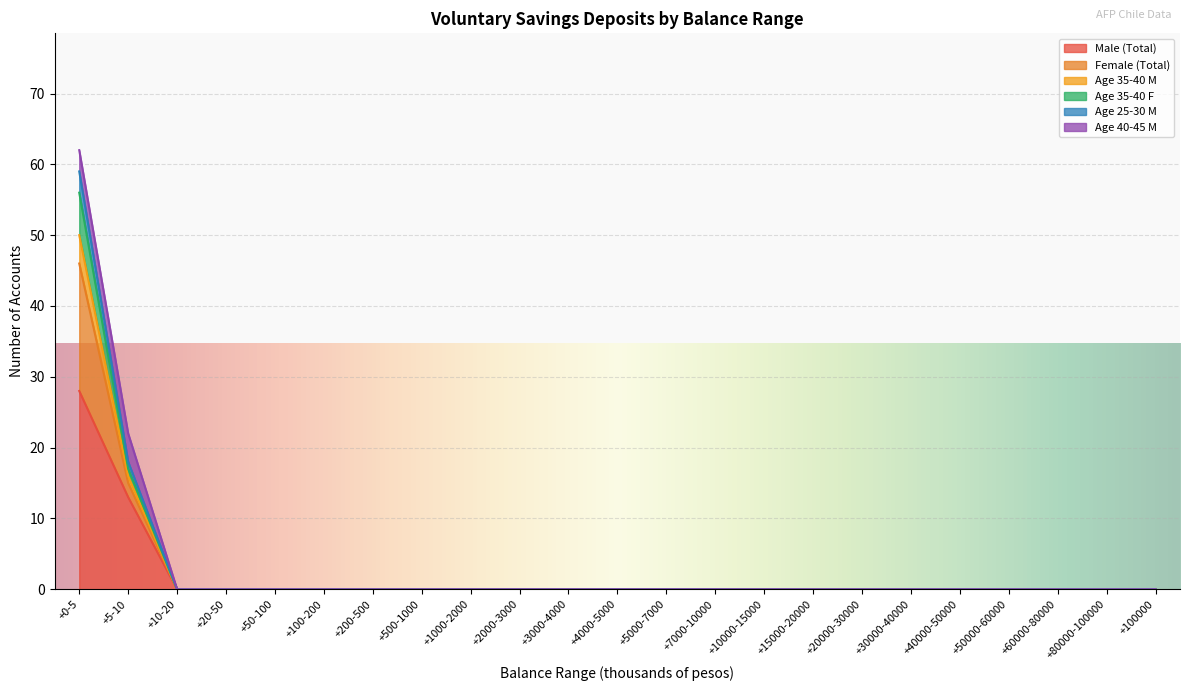

Which category has the highest value in the Male (Total) series?

+0-5